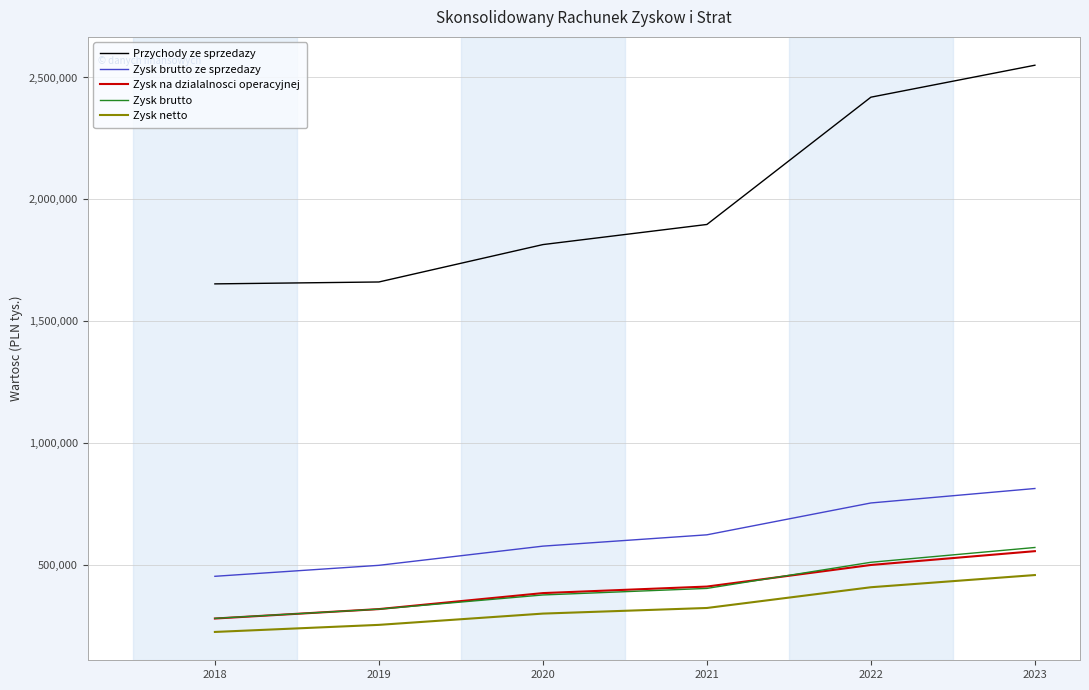

What is the minimum value shown in the chart?

227023